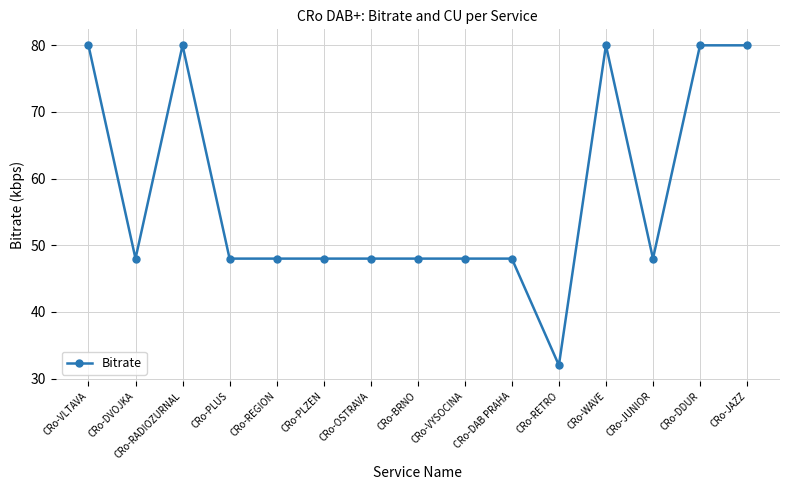

What is the maximum value shown in the chart?

80